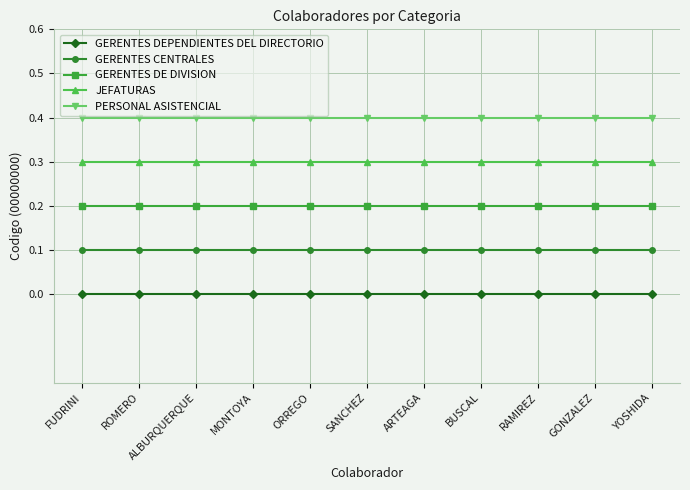

Reading left to right, extract all data points from this chart.

GERENTES DEPENDIENTES DEL DIRECTORIO: 0.0	0.0	0.0	0.0	0.0	0.0	0.0	0.0	0.0	0.0	0.0
GERENTES CENTRALES: 0.1	0.1	0.1	0.1	0.1	0.1	0.1	0.1	0.1	0.1	0.1
GERENTES DE DIVISION: 0.2	0.2	0.2	0.2	0.2	0.2	0.2	0.2	0.2	0.2	0.2
JEFATURAS: 0.3	0.3	0.3	0.3	0.3	0.3	0.3	0.3	0.3	0.3	0.3
PERSONAL ASISTENCIAL: 0.4	0.4	0.4	0.4	0.4	0.4	0.4	0.4	0.4	0.4	0.4